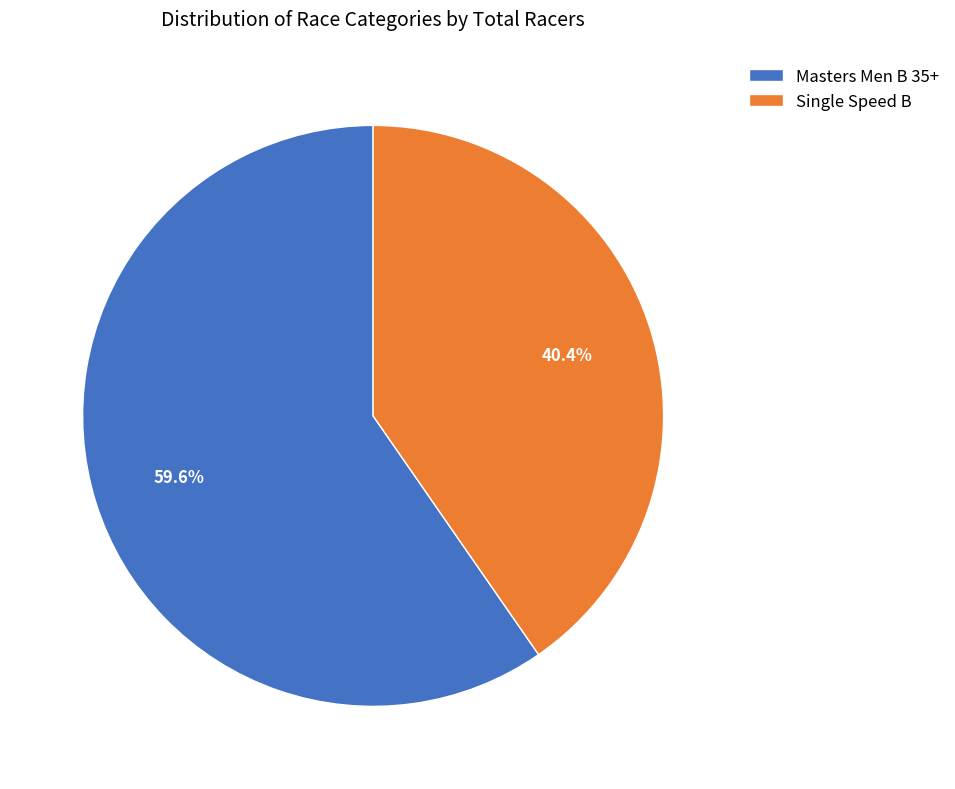

Count the number of slices in the pie.

2